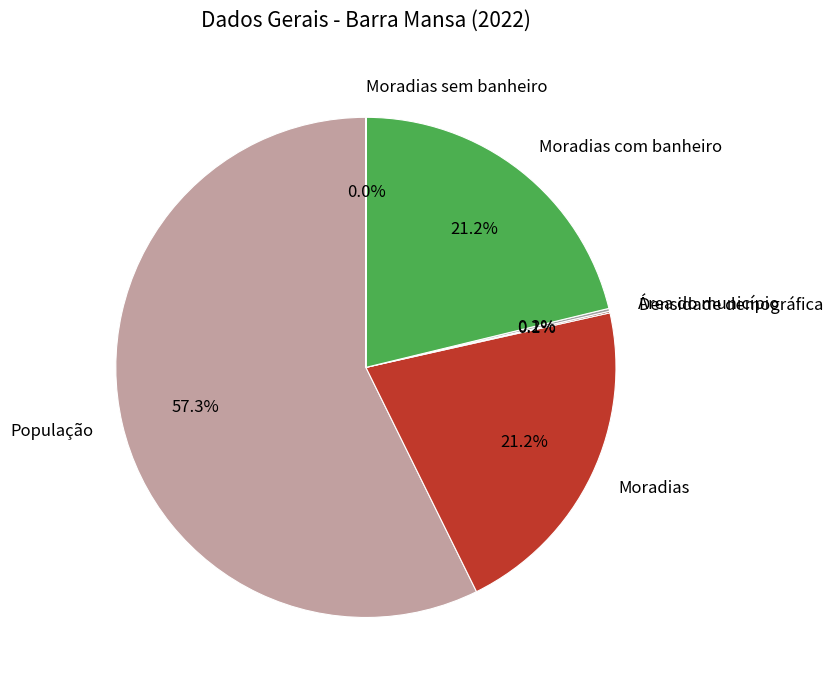

To the nearest percent, what portion does Moradias represent?

21%